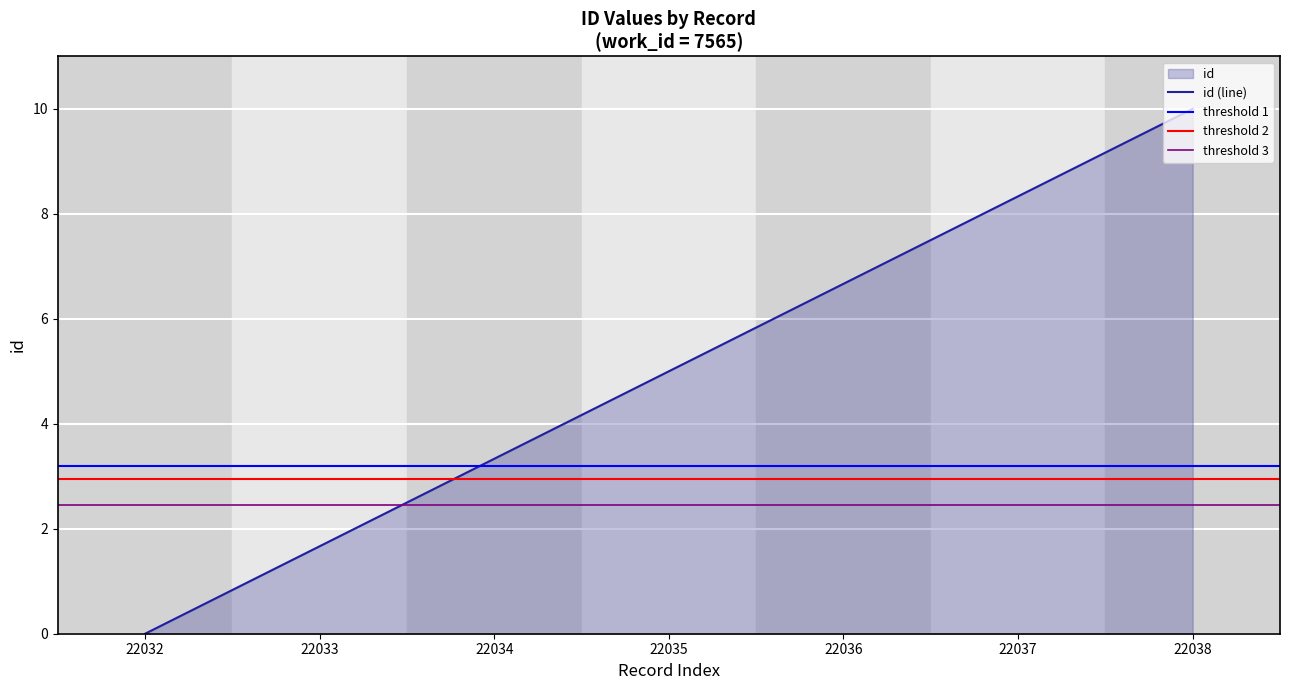

The value at 22033 is 0.9. True or false?

False